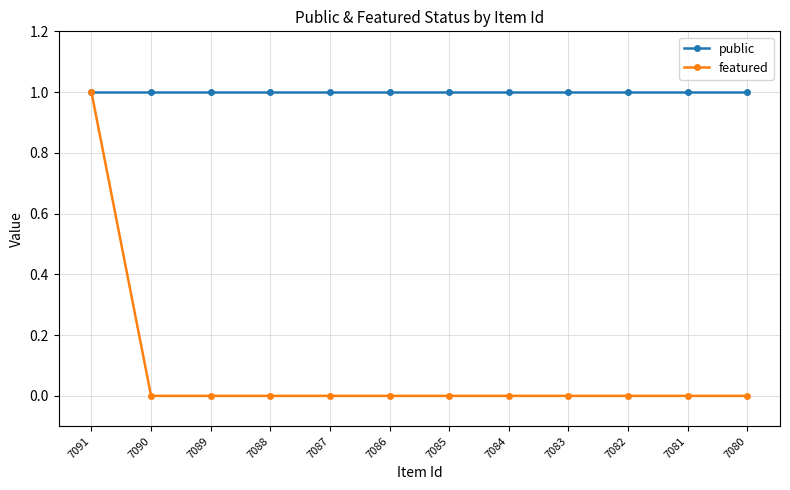

Is the value of featured at 7088 greater than the value of public at 7081?

No